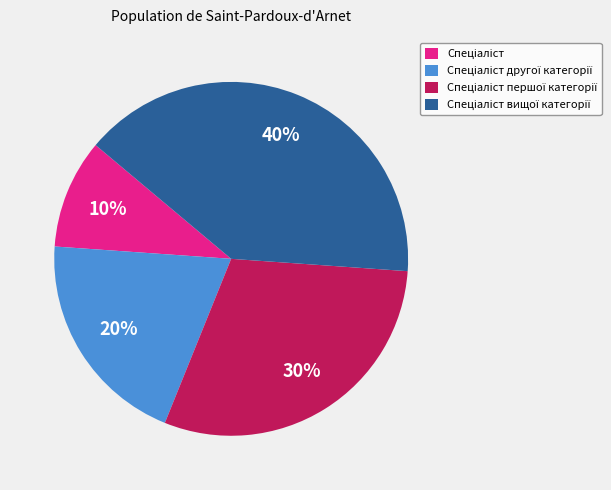

To the nearest percent, what is the difference between the largest and smallest slice percentages?

30%